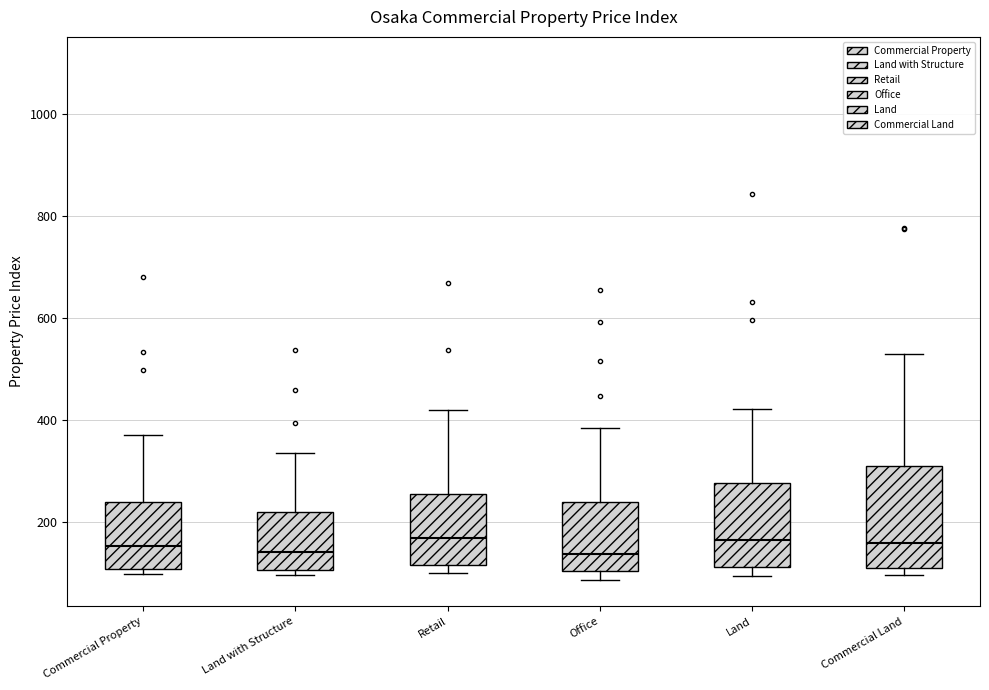

Reading left to right, transcribe this box plot: for each box, give where its median line is, the range the box spans, and where its two whiskers end, as read against the y-axis. The values are not printed on the chart, so give them approximately, as read against the axis.

Commercial Property: median 160, box 100 to 240, whiskers 100 (just below the box's lower edge) to 380
Land with Structure: median 140, box 100 to 220, whiskers 100 (just below the box's lower edge) to 340
Retail: median 160, box 120 to 260, whiskers 100 to 420
Office: median 140, box 100 to 240, whiskers 80 to 380
Land: median 160, box 120 to 280, whiskers 100 to 420
Commercial Land: median 160, box 100 to 300, whiskers 100 (just below the box's lower edge) to 520